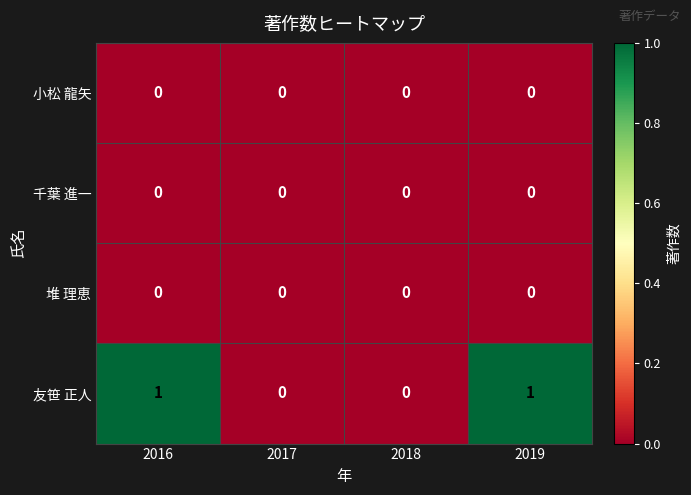

Reading left to right, list all the values displayed in this chart.

小松 龍矢: 0	0	0	0
千葉 進一: 0	0	0	0
堆 理恵: 0	0	0	0
友笹 正人: 1	0	0	1